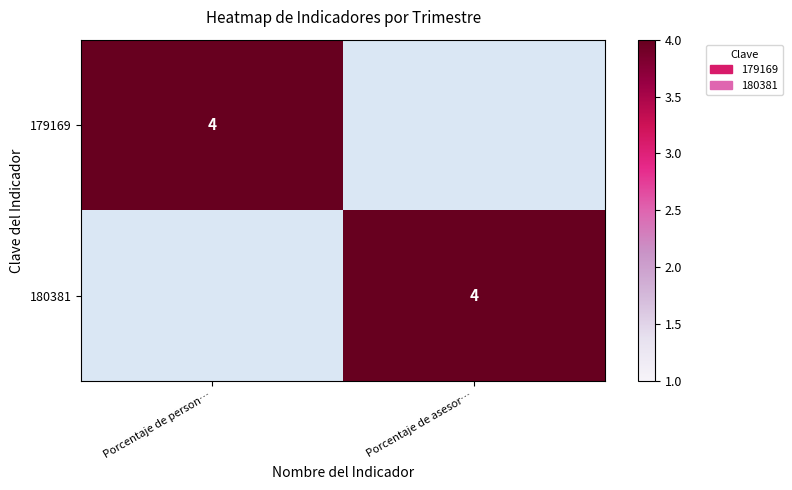

Between Porcentaje de person… and Porcentaje de asesor…, which is larger?

Porcentaje de person…